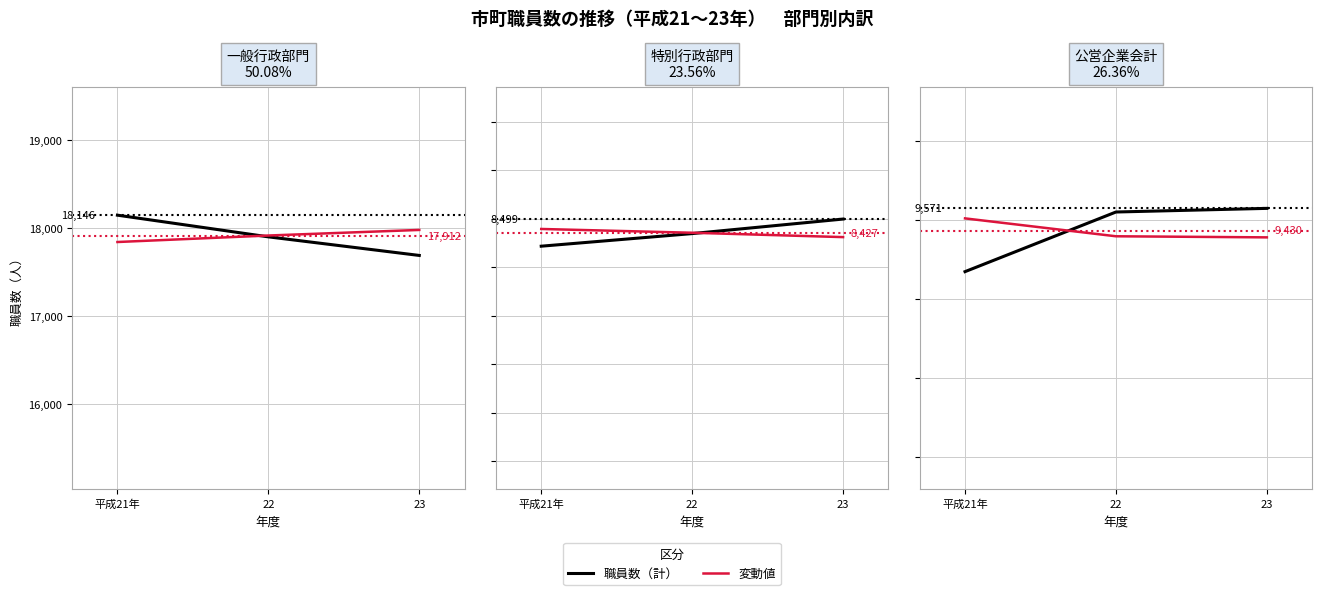

What position from the right is 22?

2